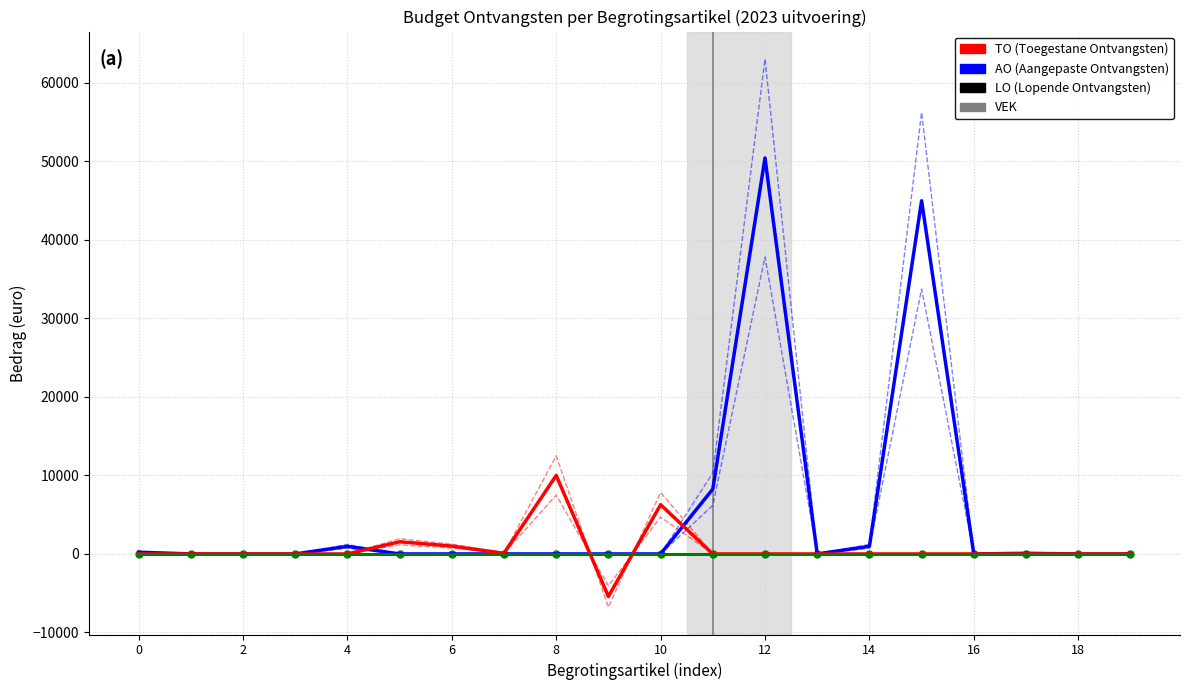

What is the difference between the highest and lowest values at 6?

1